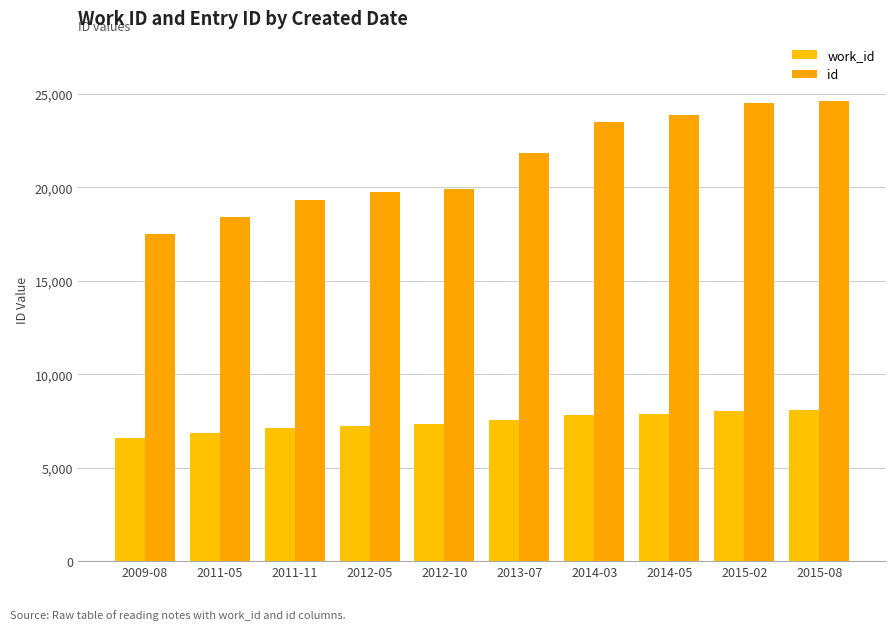

How many data points in id are less than 21857?

5